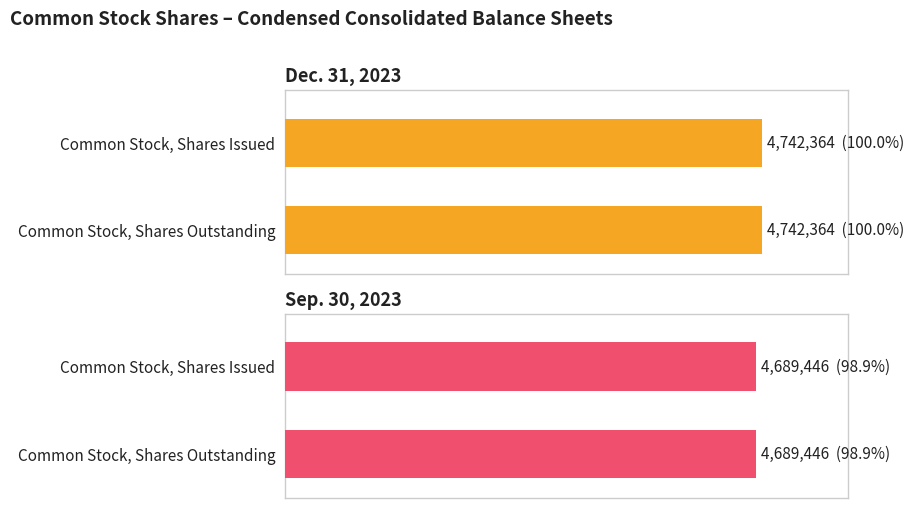

Are the bars grouped side by side (vs. stacked)?

Yes